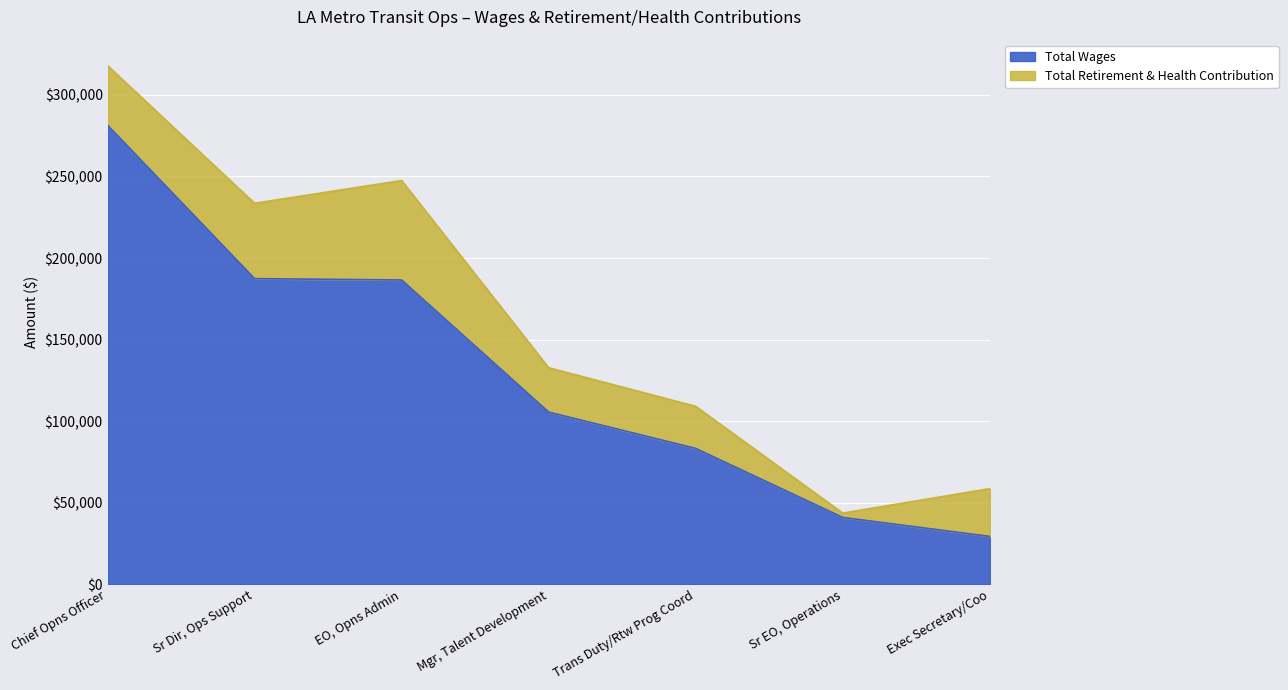

Reading right to left, what are all the values shown in this chart?

Exec Secretary/Coo=29417	Sr EO, Operations=41042	Trans Duty/Rtw Prog Coord=83370	Mgr, Talent Development=105616	EO, Opns Admin=186563	Sr Dir, Ops Support=187391	Chief Opns Officer=281404